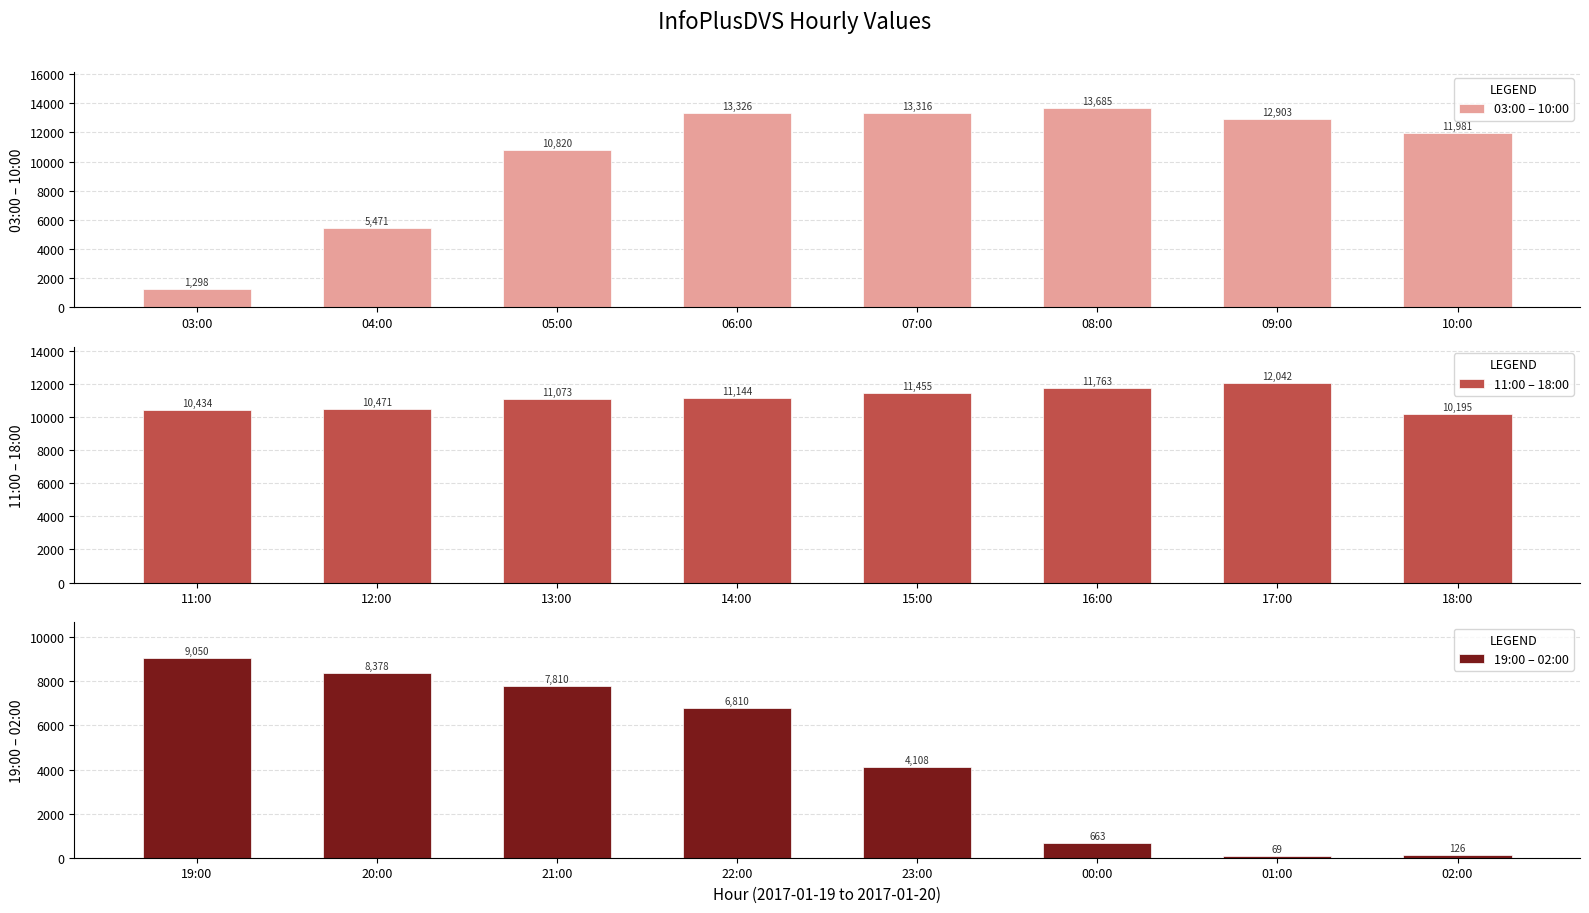

Reading left to right, what are all the values shown in this chart?

03:00 – 10:00: 03:00=1298	04:00=5471	05:00=10820	06:00=13326	07:00=13316	08:00=13685	09:00=12903	10:00=11981
11:00 – 18:00: 11:00=10434	12:00=10471	13:00=11073	14:00=11144	15:00=11455	16:00=11763	17:00=12042	18:00=10195
19:00 – 02:00: 19:00=9050	20:00=8378	21:00=7810	22:00=6810	23:00=4108	00:00=663	01:00=69	02:00=126